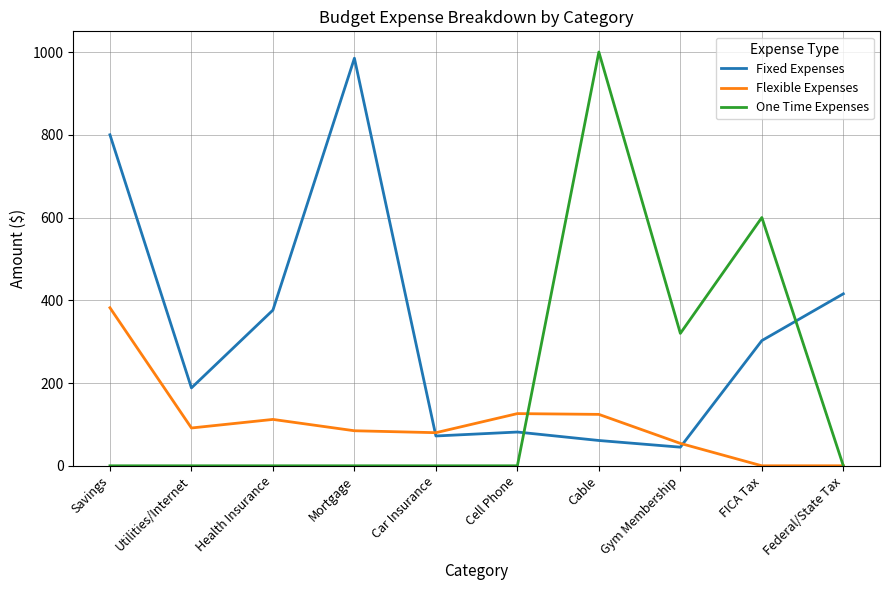

What are all the series names shown in the legend?

Fixed Expenses, Flexible Expenses, One Time Expenses